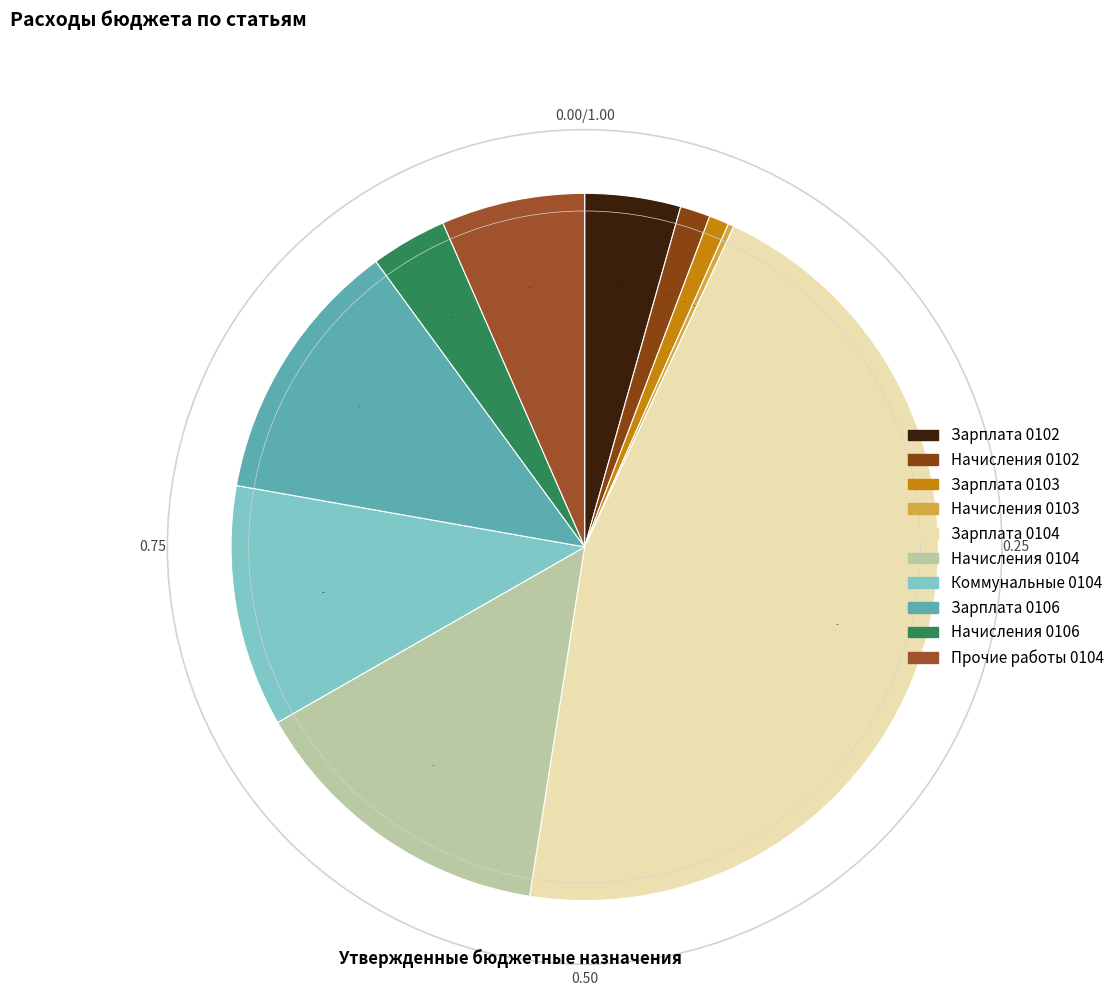

What is the smallest slice in the pie chart?

Начисления на выплаты (0103)